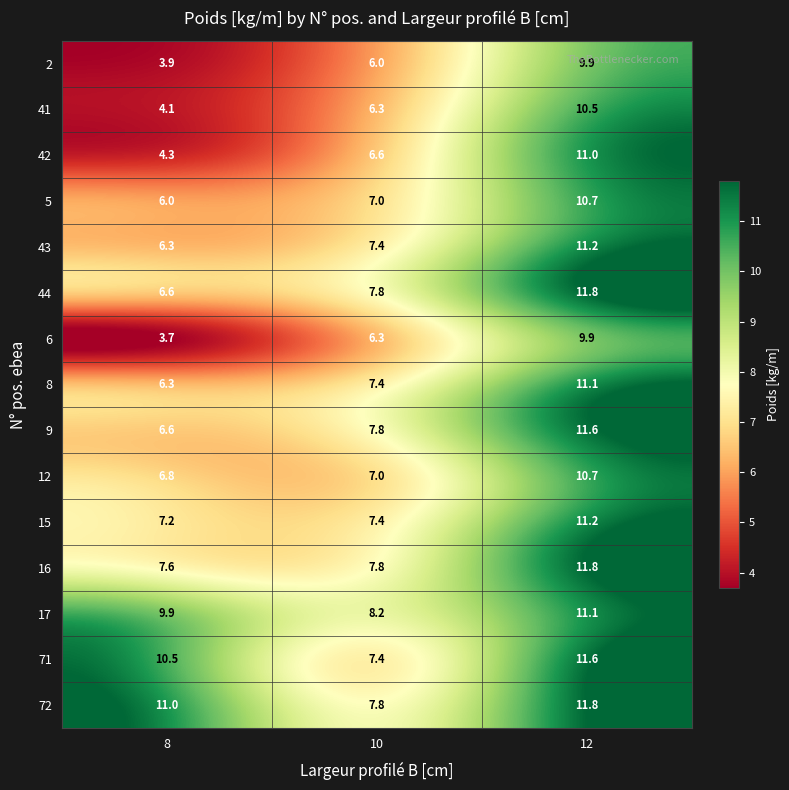

True or false: 42 has a value of 4.5 at 12.

False